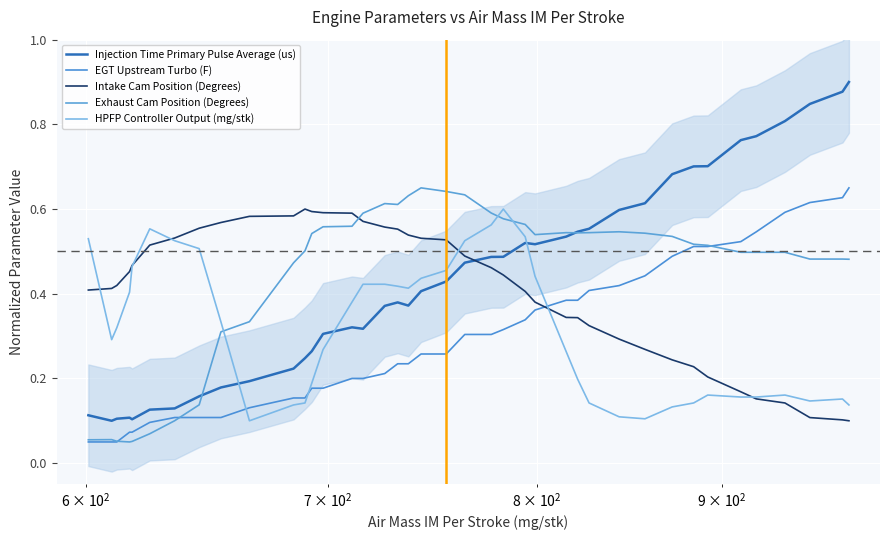

Reading left to right, what are all the values shown in this chart?

Injection Time Primary Pulse Average (us): 0.1	0.1	0.1	0.1	0.1	0.1	0.1	0.2	0.2	0.2	0.2	0.2	0.3	0.3	0.3	0.3	0.4	0.4	0.4	0.4	0.4	0.5	0.5	0.5	0.5	0.5	0.5	0.5	0.6	0.6	0.6	0.7	0.7	0.7	0.8	0.8	0.8	0.8	0.9	0.9
EGT Upstream Turbo (F): 0.1	0.1	0.1	0.1	0.1	0.1	0.1	0.1	0.1	0.1	0.2	0.2	0.2	0.2	0.2	0.2	0.2	0.2	0.2	0.3	0.3	0.3	0.3	0.3	0.3	0.4	0.4	0.4	0.4	0.4	0.4	0.5	0.5	0.5	0.5	0.5	0.6	0.6	0.6	0.7
Intake Cam Position (Degrees): 0.4	0.4	0.4	0.5	0.5	0.5	0.5	0.6	0.6	0.6	0.6	0.6	0.6	0.6	0.6	0.6	0.6	0.6	0.5	0.5	0.5	0.5	0.5	0.4	0.4	0.4	0.3	0.3	0.3	0.3	0.3	0.2	0.2	0.2	0.2	0.2	0.1	0.1	0.1	0.1
Exhaust Cam Position (Degrees): 0.1	0.1	0.1	0.1	0.1	0.1	0.1	0.1	0.3	0.3	0.5	0.5	0.5	0.6	0.6	0.6	0.6	0.6	0.6	0.7	0.6	0.6	0.6	0.6	0.6	0.5	0.5	0.5	0.5	0.5	0.5	0.5	0.5	0.5	0.5	0.5	0.5	0.5	0.5	0.5
HPFP Controller Output (mg/stk): 0.5	0.3	0.3	0.4	0.5	0.6	0.5	0.5	0.3	0.1	0.1	0.1	0.2	0.3	0.4	0.4	0.4	0.4	0.4	0.4	0.5	0.5	0.6	0.6	0.5	0.4	0.3	0.2	0.1	0.1	0.1	0.1	0.1	0.2	0.2	0.2	0.2	0.1	0.2	0.1